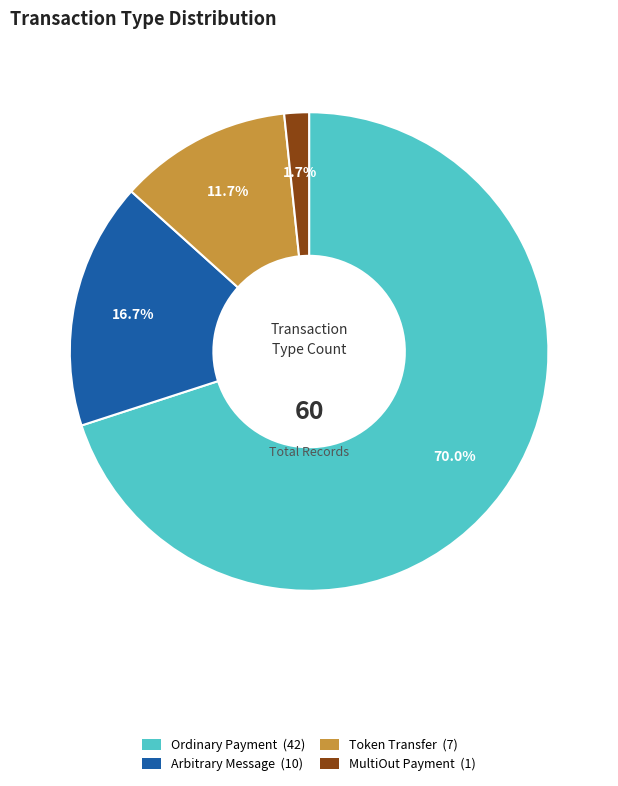

How many segments does this pie chart have?

4